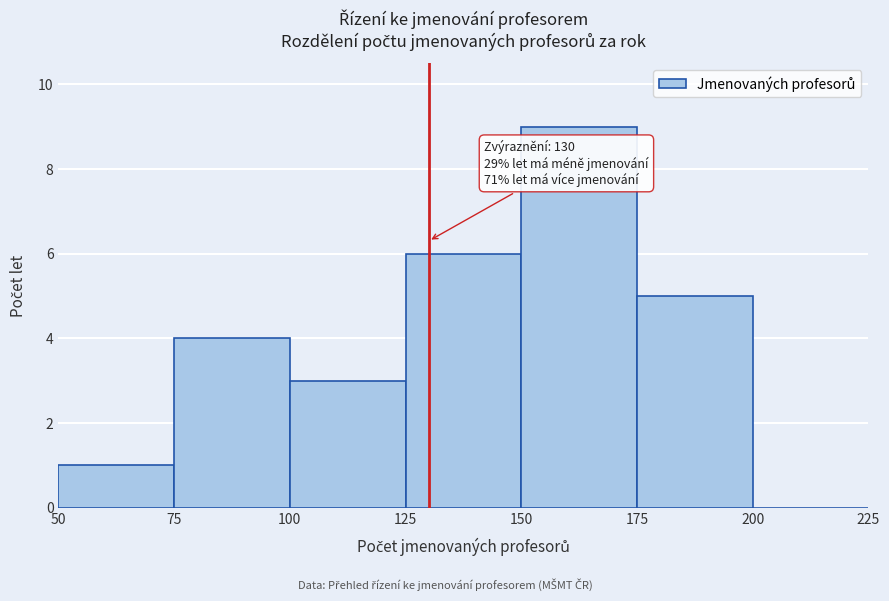

Which range on the x-axis has the tallest bar?

150 to 175